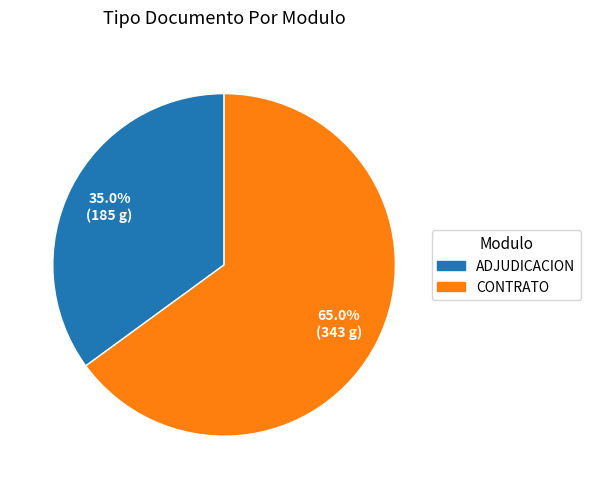

Does any single category account for the majority?

Yes